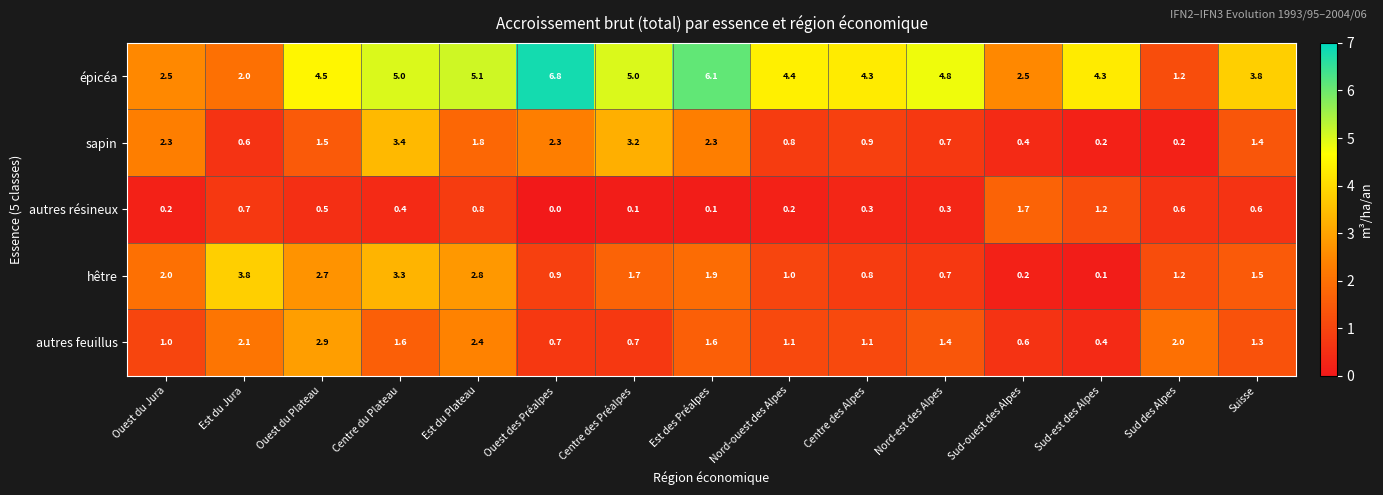

Count the number of data series in this chart.

5